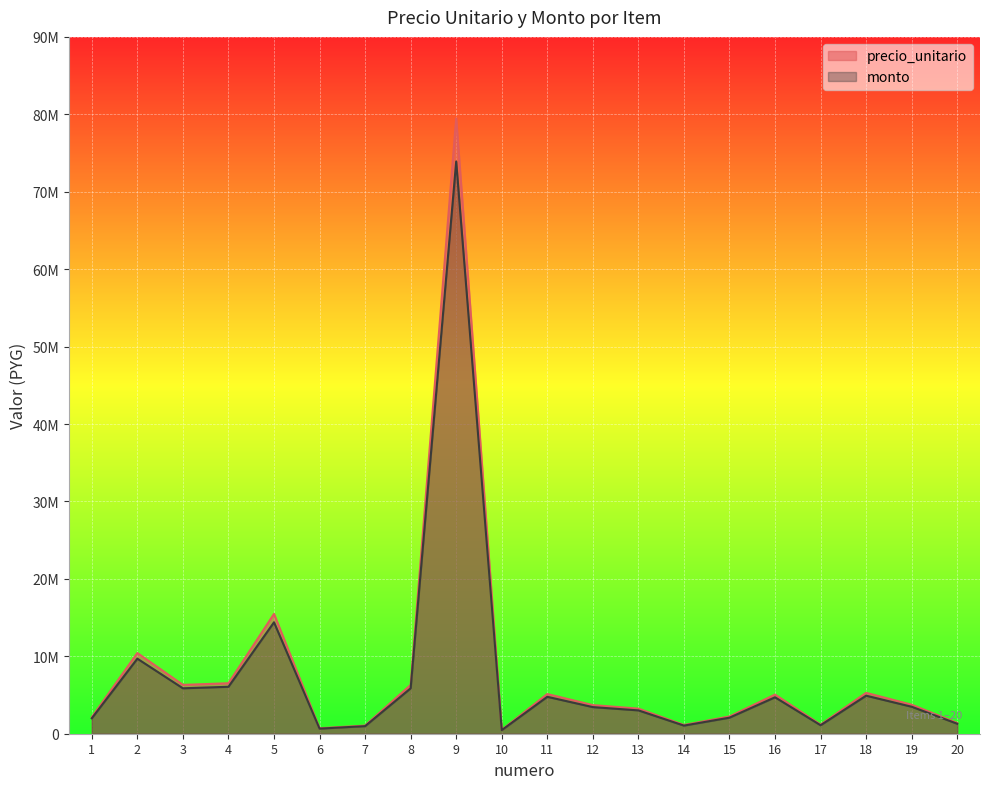

Which label corresponds to the largest value in the chart?

9